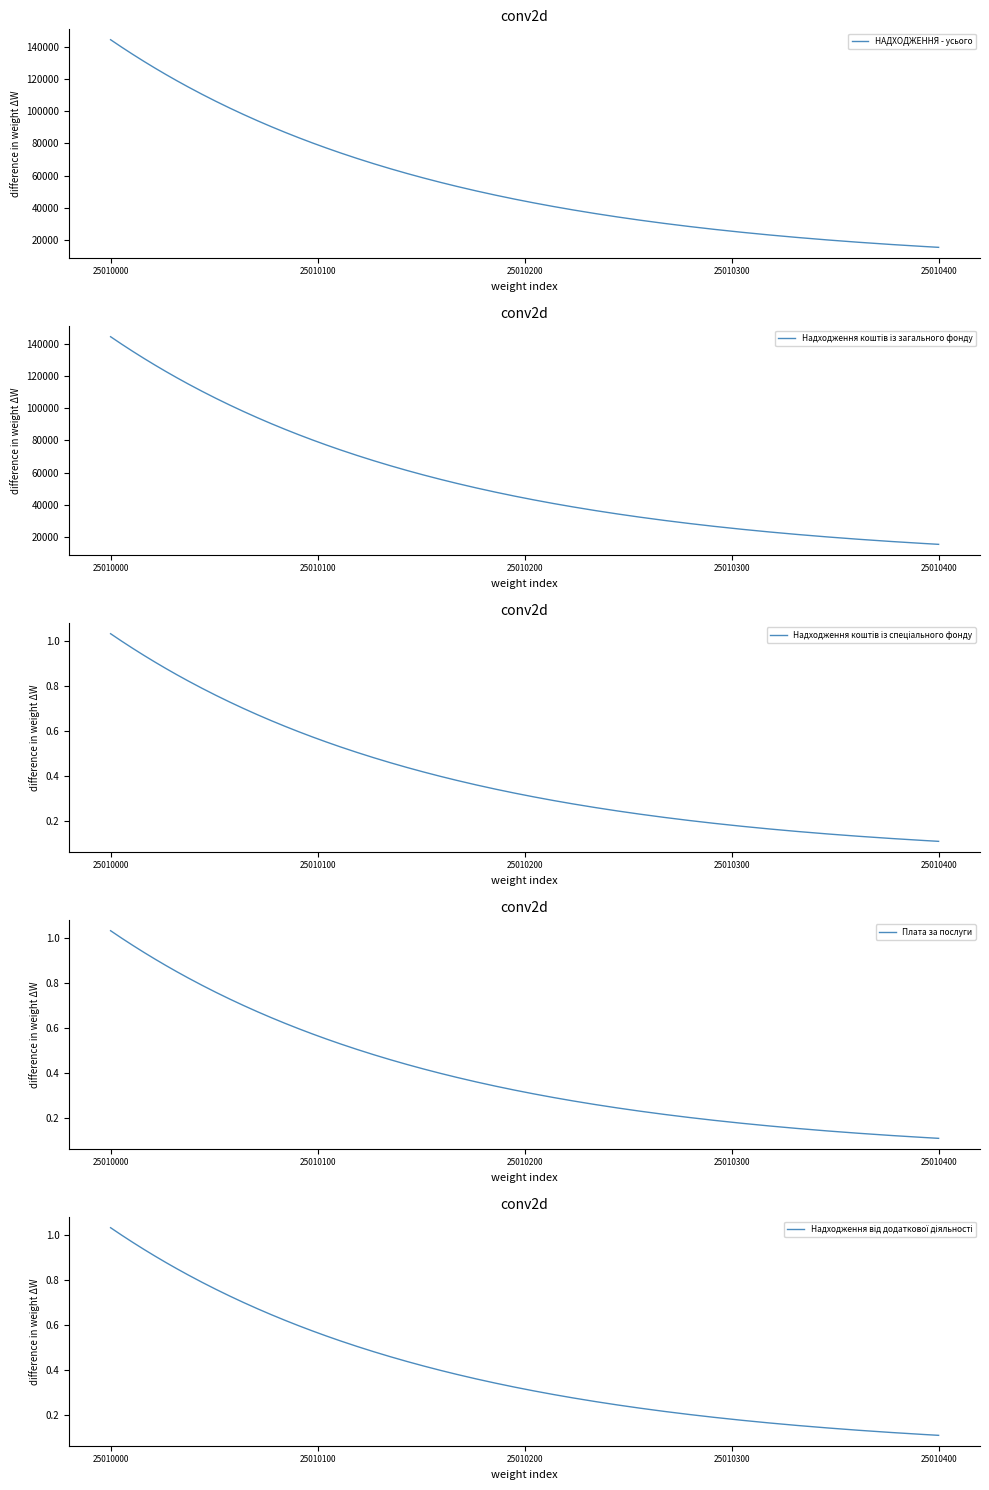

What is the lowest value of the НАДХОДЖЕННЯ - усього series?

15691.9